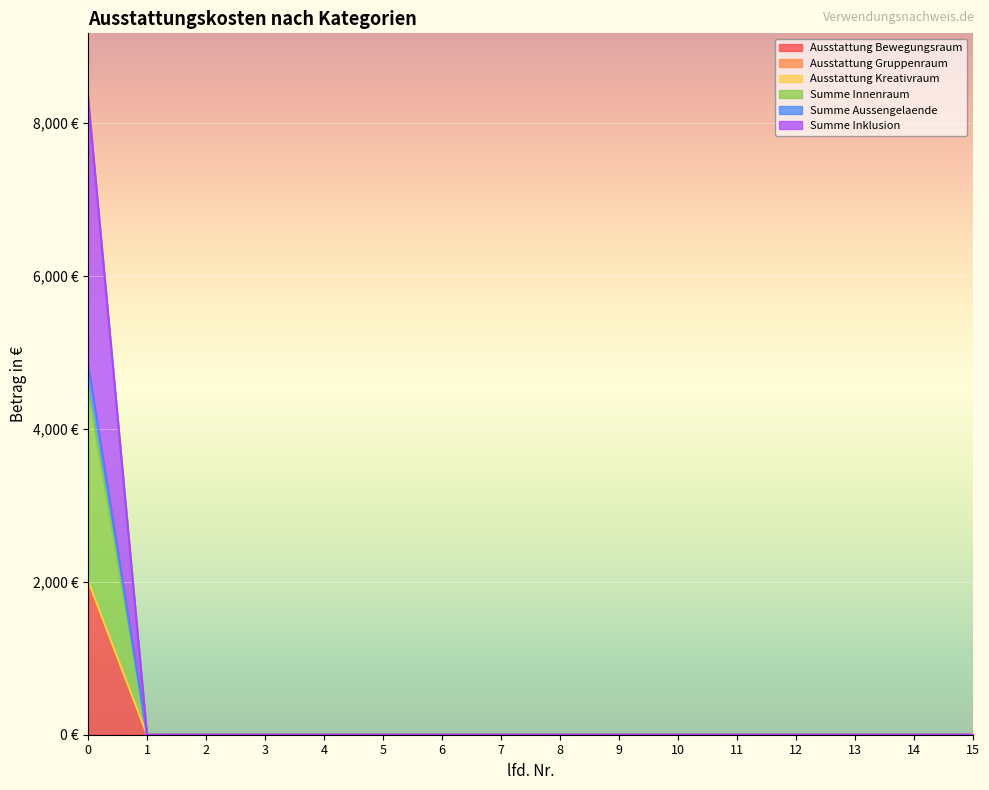

True or false: Summe Aussengelaende and Ausstattung Bewegungsraum cross at least once.

False